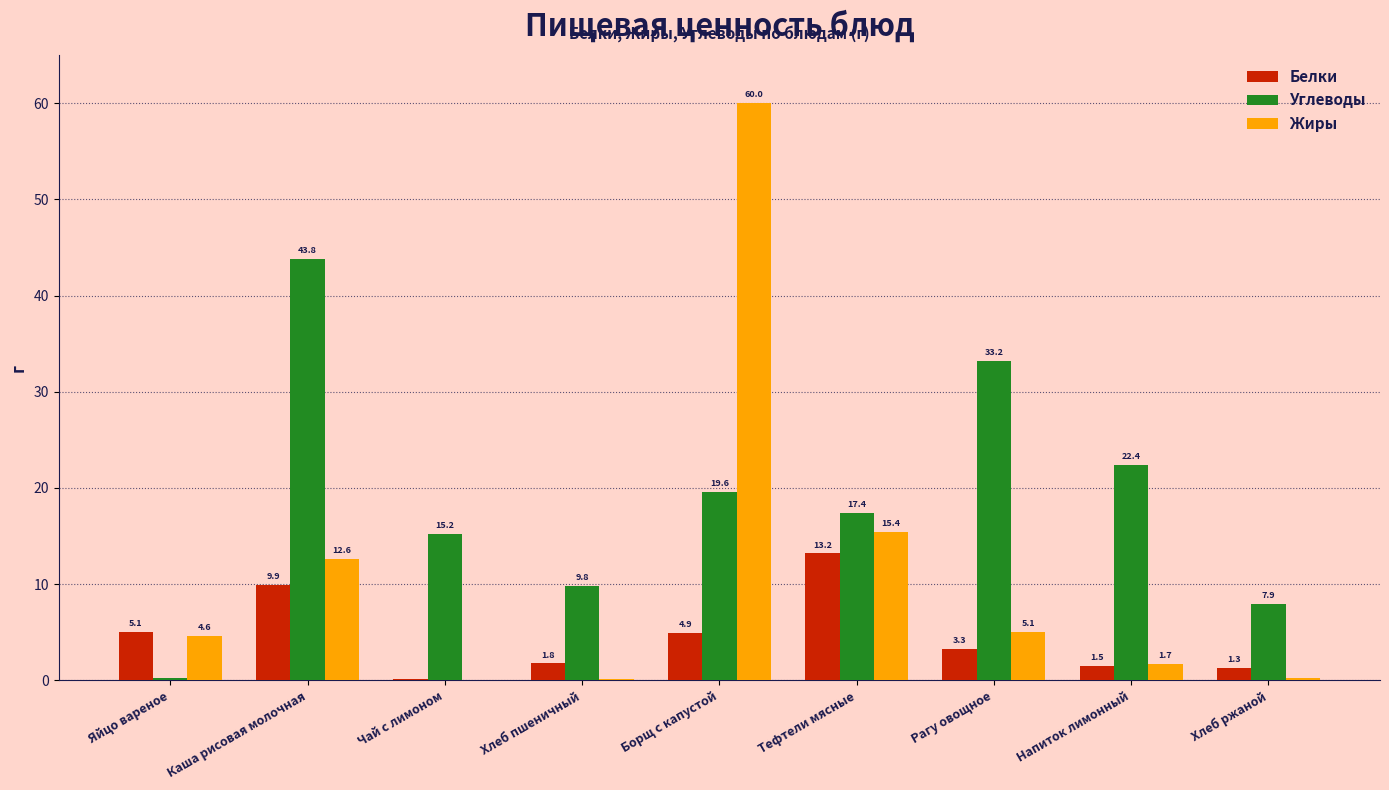

Which label corresponds to the largest value in the chart?

Борщ с капустой